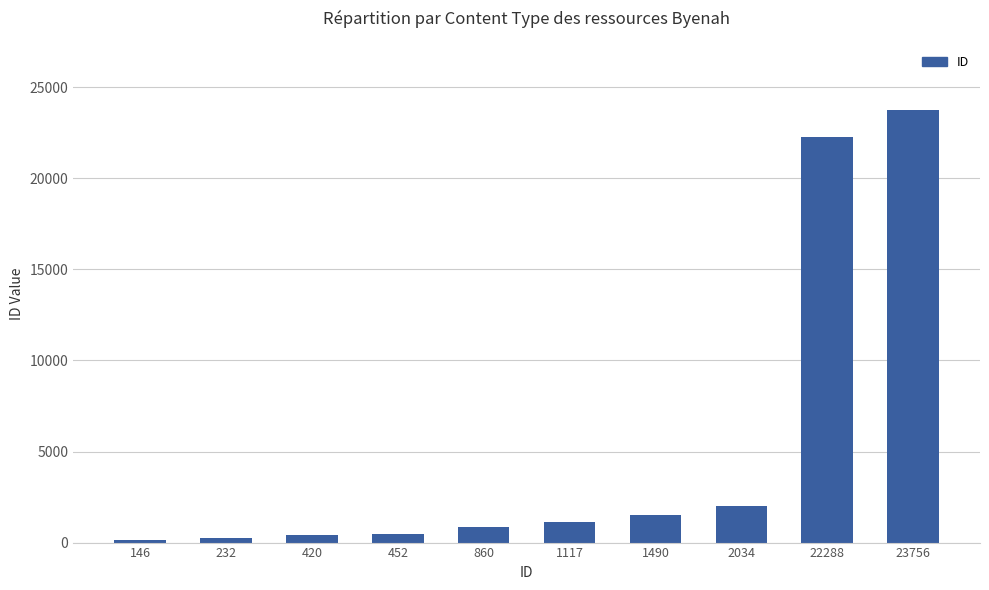

The chart shows a value of 22288 at 22288. True or false?

True